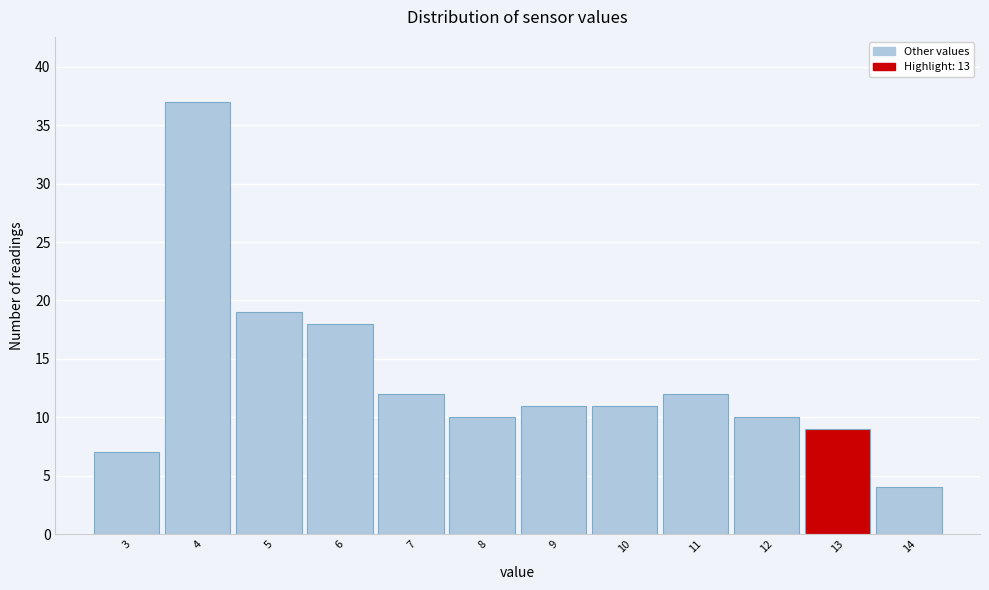

Reading left to right, list every bar in this chart as the range it spans on the x-axis followed by its height. The values are not printed on the chart, so give them approximately, as read against the axis.

2.5 to 3.5: 7
3.5 to 4.5: 37
4.5 to 5.5: 19
5.5 to 6.5: 18
6.5 to 7.5: 12
7.5 to 8.5: 10
8.5 to 9.5: 11
9.5 to 10.5: 11
10.5 to 11.5: 12
11.5 to 12.5: 10
12.5 to 13.5: 9
13.5 to 14.5: 4